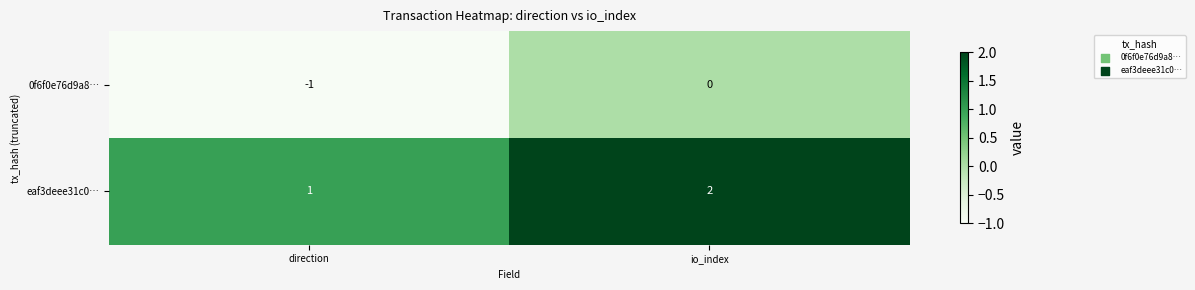

Rank the series at direction from highest to lowest value.

eaf3deee31c0…, 0f6f0e76d9a8…